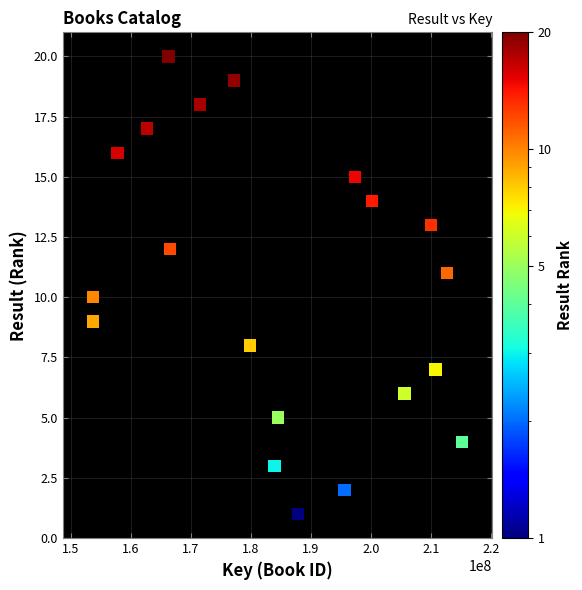

What is the range of Y values (max minus min)?

19